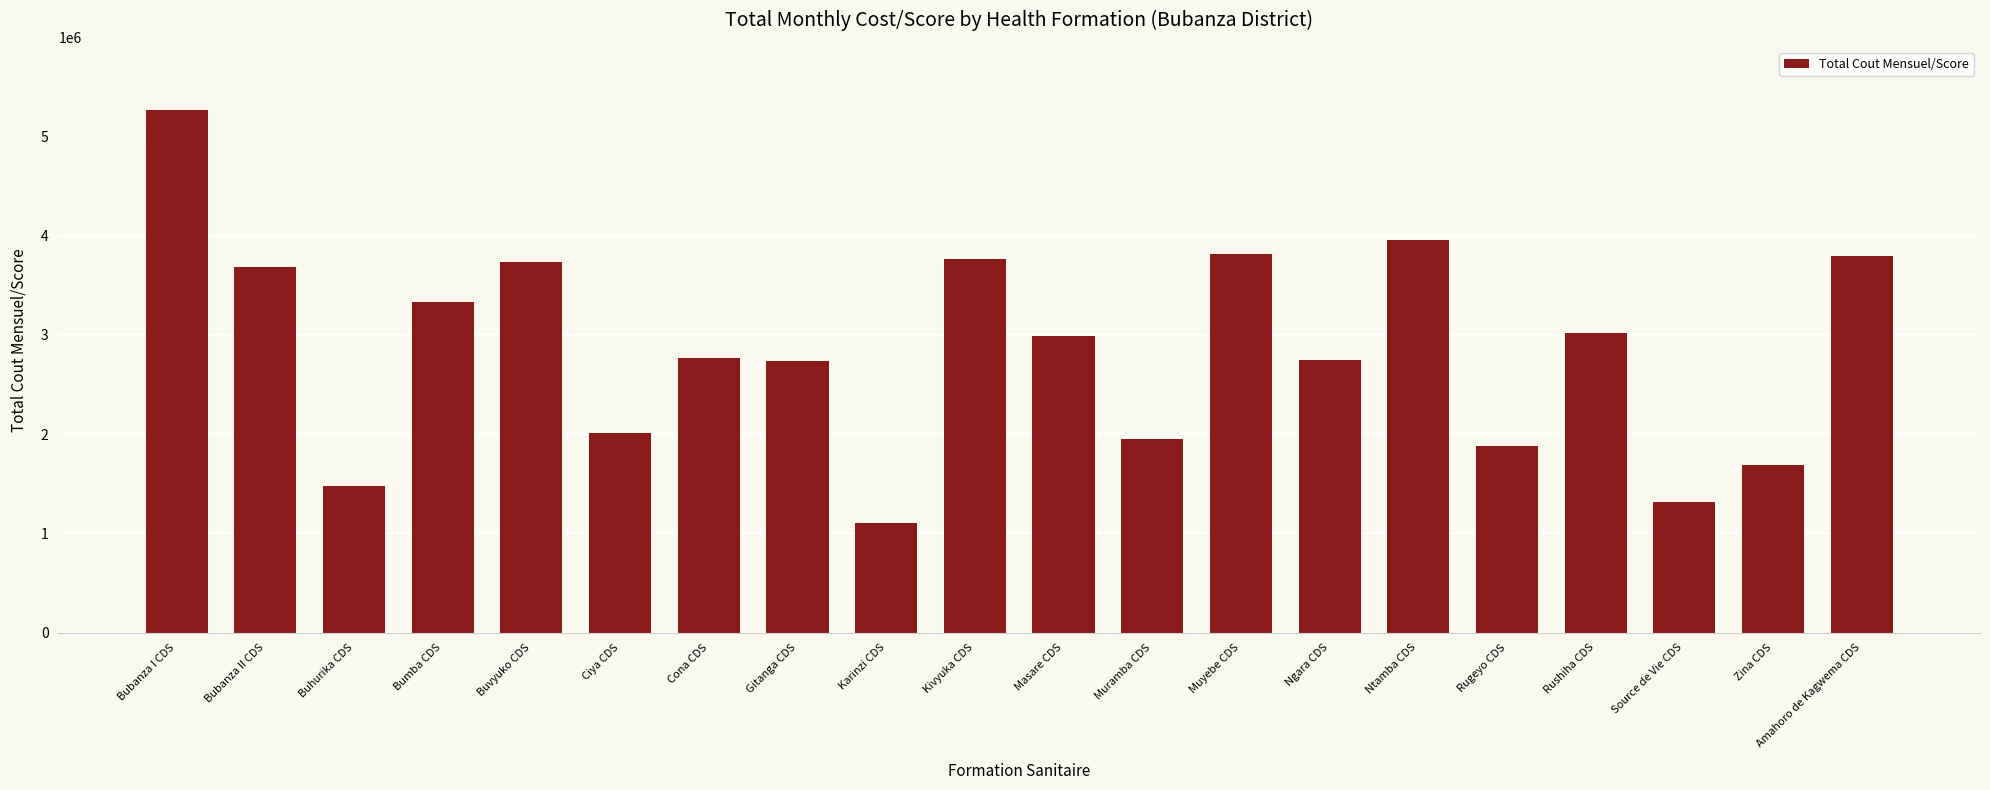

What is the change in value from Rugeyo CDS to Amahoro de Kagwema CDS?

+1915453